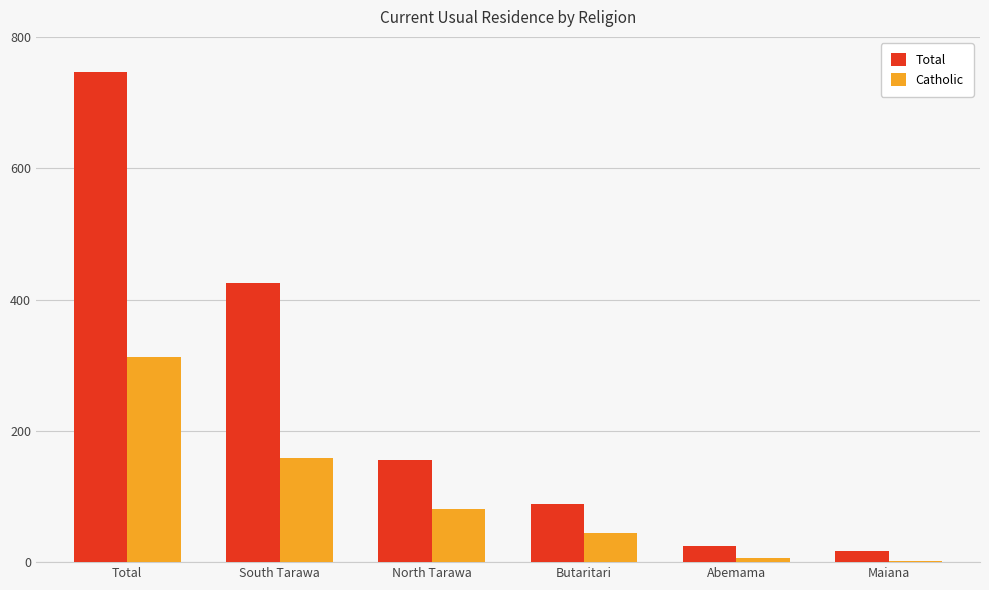

The Total series shows 443 at Total. True or false?

False